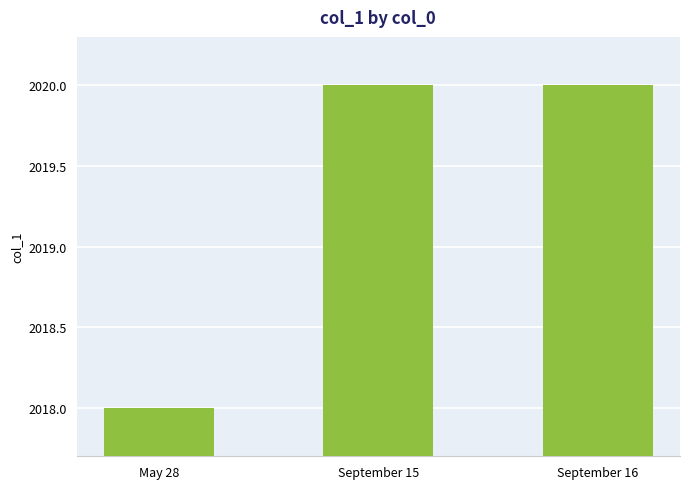

Reading left to right, extract all data points from this chart.

May 28=2018	September 15=2020	September 16=2020